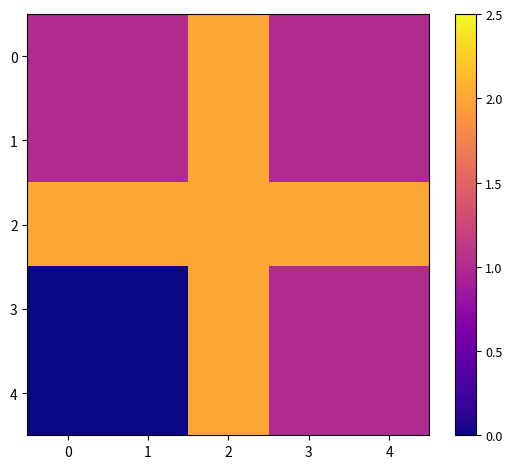

Reading left to right, what are all the values shown in this chart?

0: 0=1	1=1	2=2	3=1	4=1
1: 0=1	1=1	2=2	3=1	4=1
2: 0=2	1=2	2=2	3=2	4=2
3: 0=0	1=0	2=2	3=1	4=1
4: 0=0	1=0	2=2	3=1	4=1